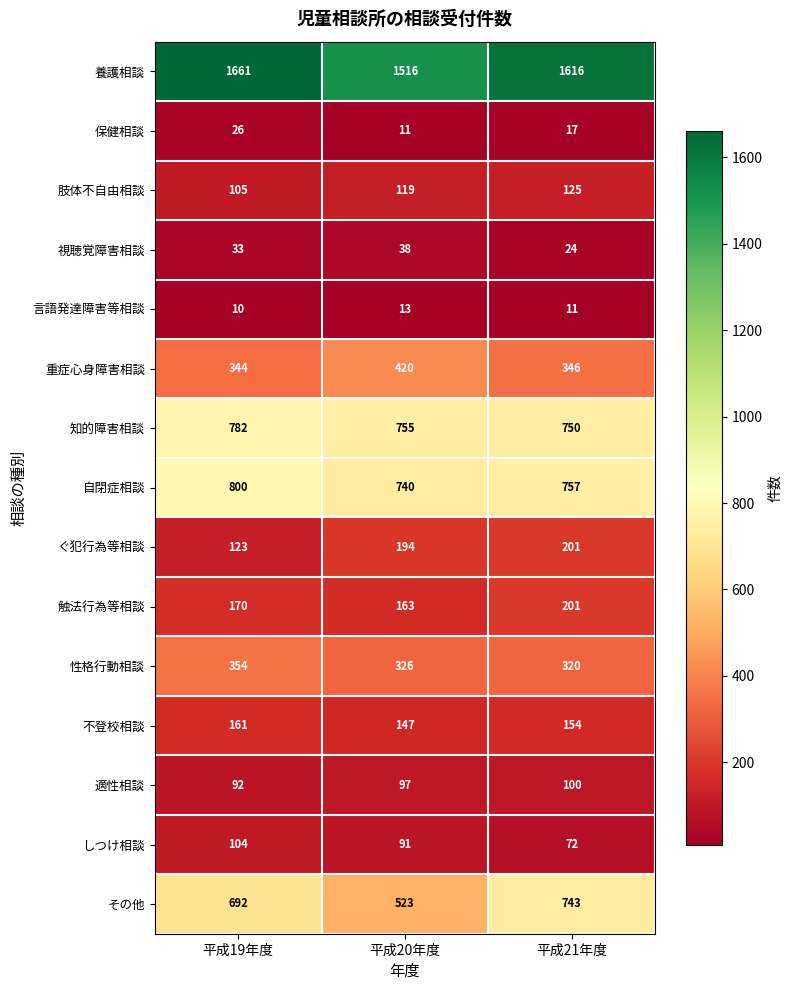

What is the difference between the 保健相談 values at 平成19年度 and 平成20年度?

15